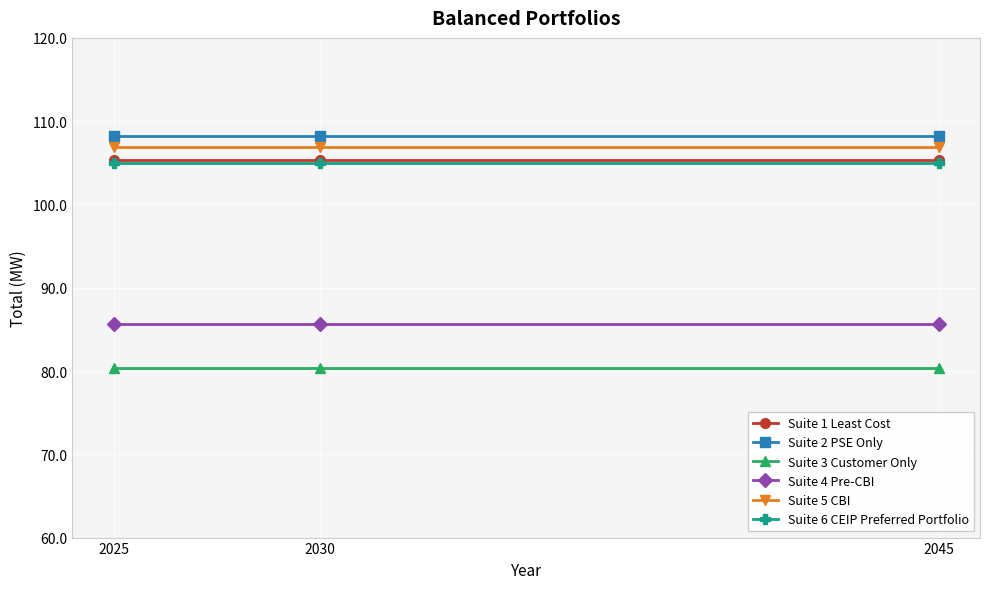

Read the Suite 1 Least Cost value at 2030.

105.3